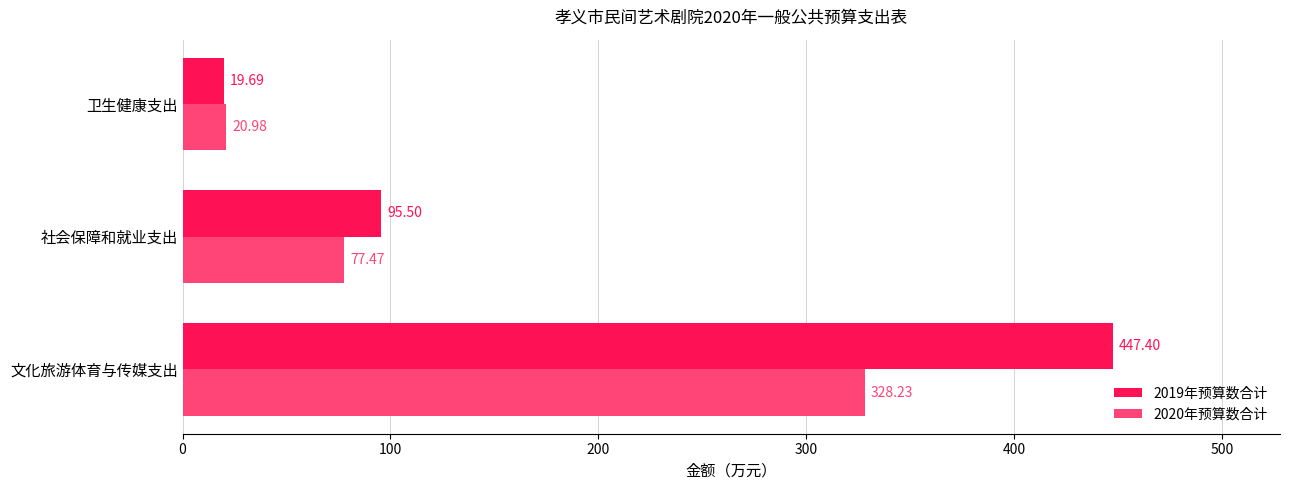

List the series in order of their overall mean, lowest first.

2020年预算数合计, 2019年预算数合计